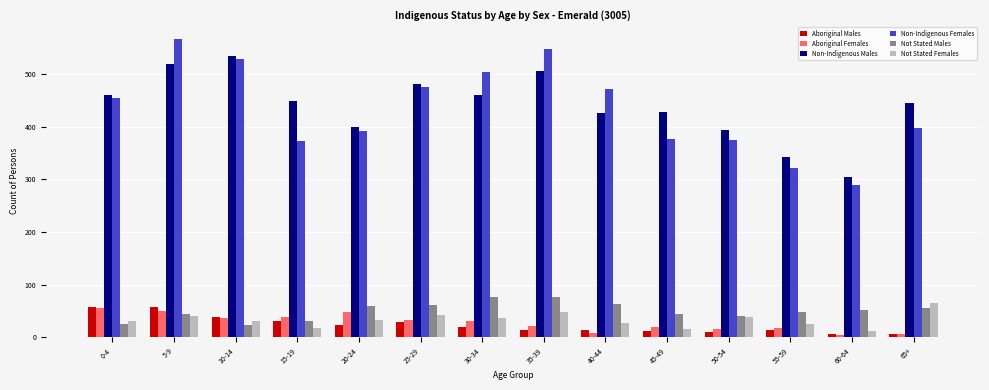

What is the difference between the highest and lowest values at 55-59?

328